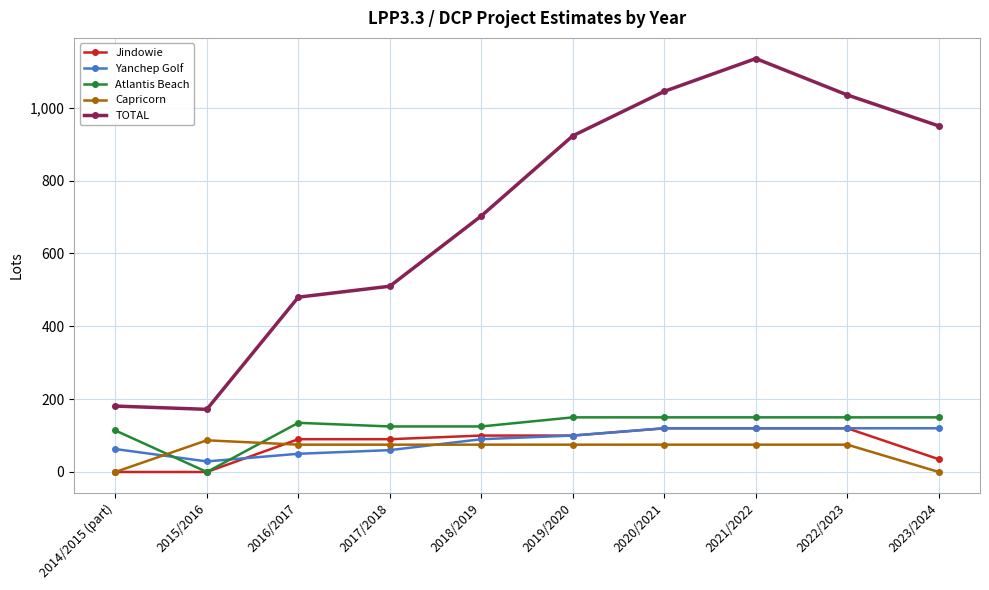

The Capricorn series shows 0 at 2014/2015 (part). True or false?

True